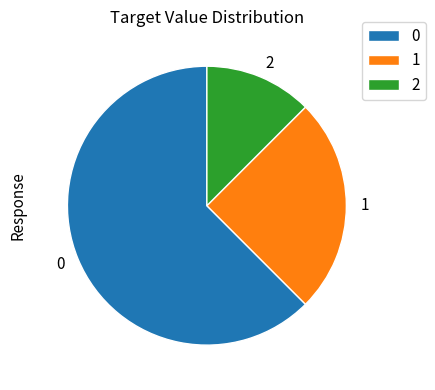

Approximately how many times larger is the value at 1 compared to 2?

2.0